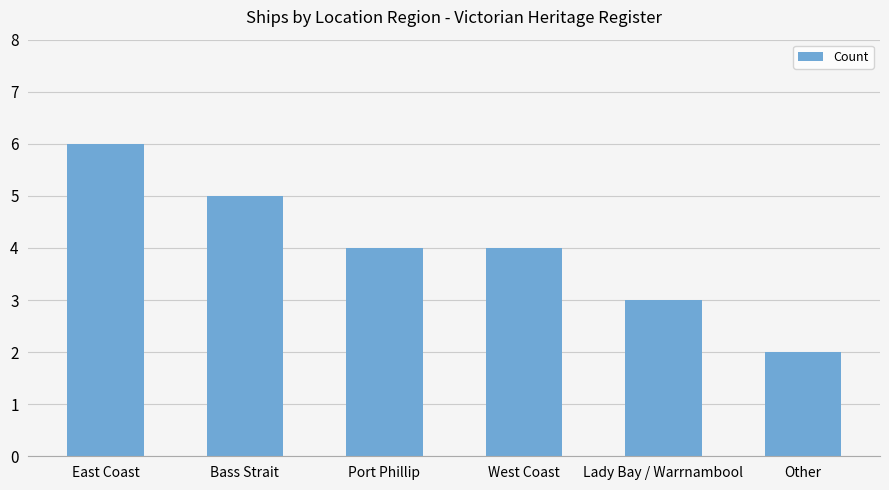

What value does the data have at West Coast?

4